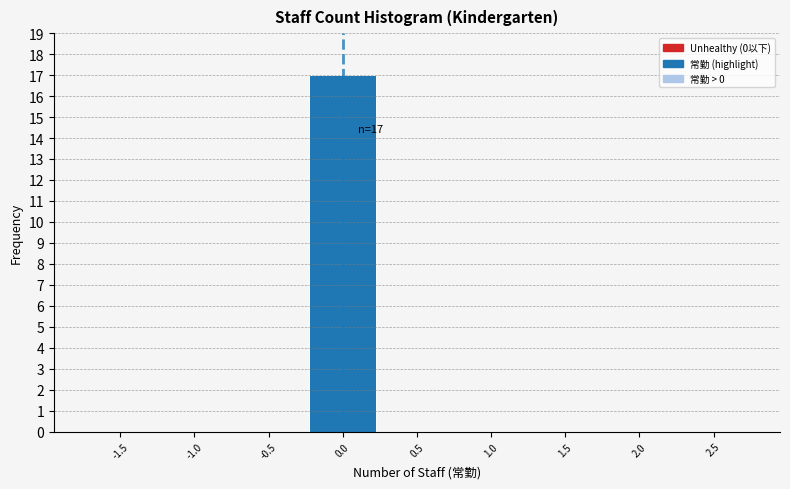

Reading right to left, extract all data points from this chart.

2.5=0	2.0=0	1.5=0	1.0=0	0.5=0	0.0=17	-0.5=0	-1.0=0	-1.5=0